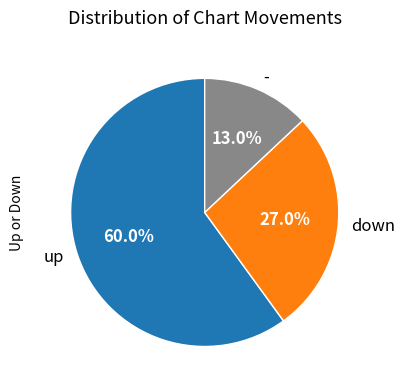

Is it true that up is 66% of the pie?

False